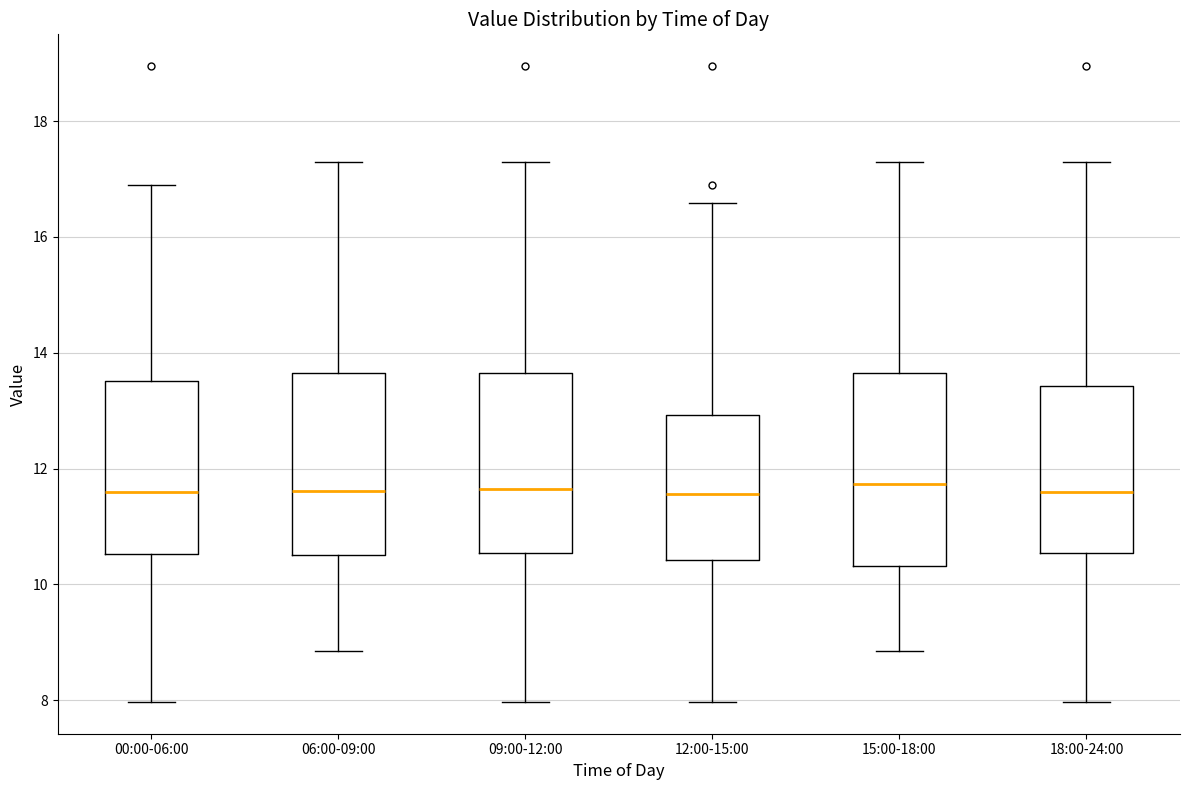

Reading left to right, read every box against the y-axis: the position of its median line, the range the box covers, and the ends of its whiskers. The values are not printed on the chart, so give them approximately, as read against the axis.

00:00-06:00: median 11.6, box 10.6 to 13.6, whiskers 8.0 to 17.0
06:00-09:00: median 11.6, box 10.6 to 13.6, whiskers 8.8 to 17.4
09:00-12:00: median 11.6, box 10.6 to 13.6, whiskers 8.0 to 17.4
12:00-15:00: median 11.6, box 10.4 to 13.0, whiskers 8.0 to 16.6
15:00-18:00: median 11.8, box 10.4 to 13.6, whiskers 8.8 to 17.4
18:00-24:00: median 11.6, box 10.6 to 13.4, whiskers 8.0 to 17.4